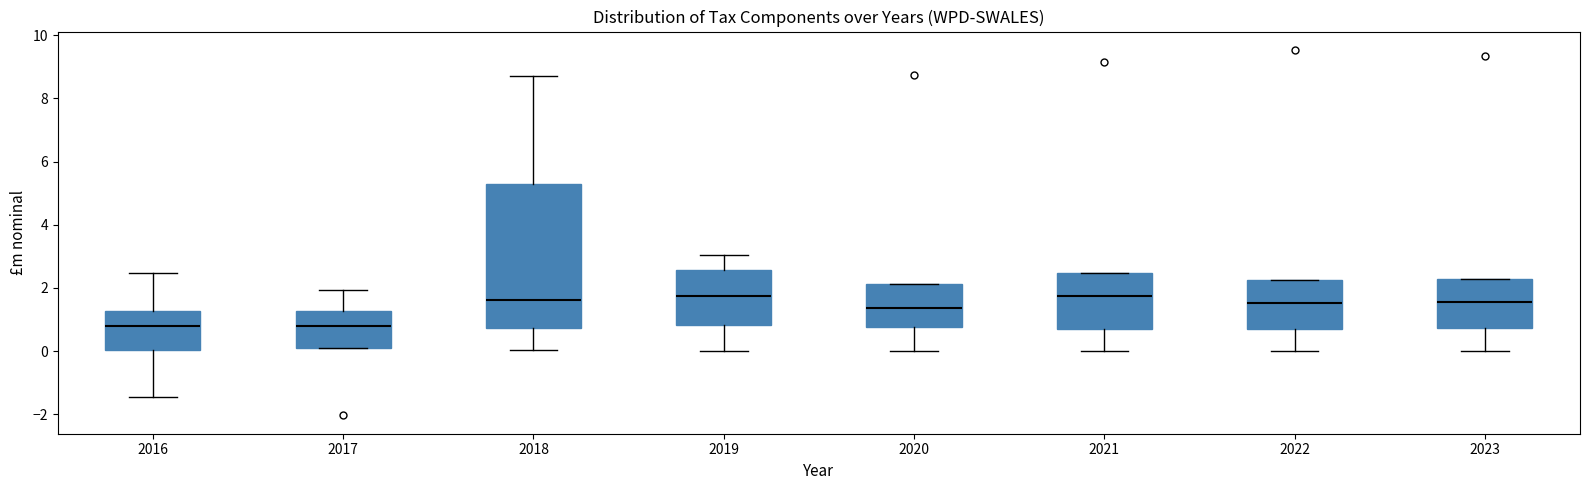

Comparing the boxes themselves (not the whiskers), which one is the tallest?

2018